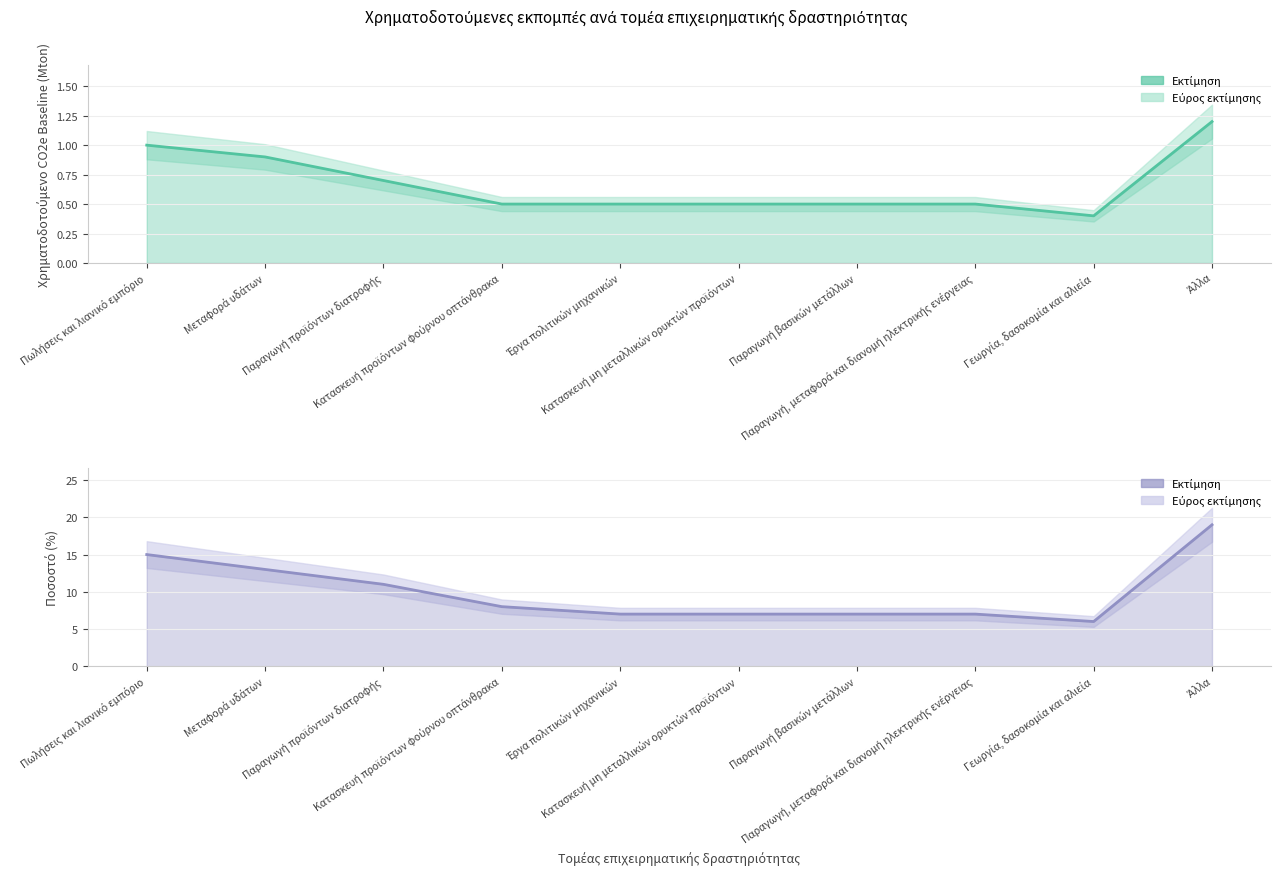

What is the lowest value of the Χρηματοδοτούμενο CO2e Baseline (Mton) (γραμμή) series?

0.4